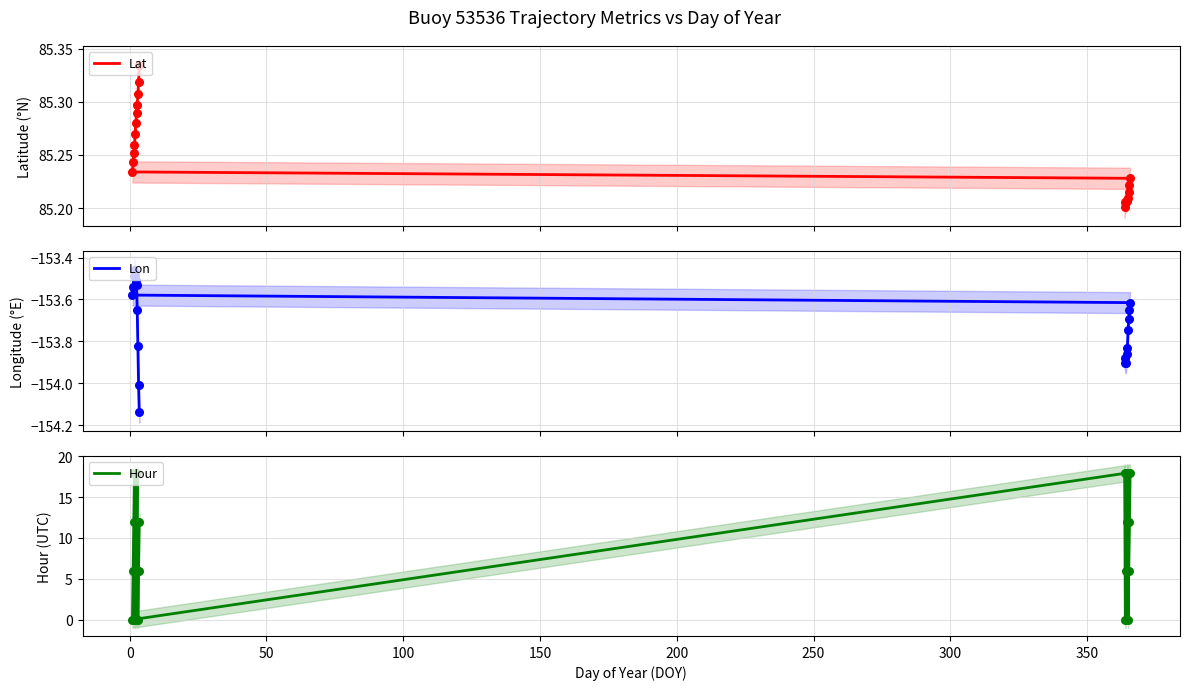

What are all the series names shown in the legend?

Lat, Lon, Hour